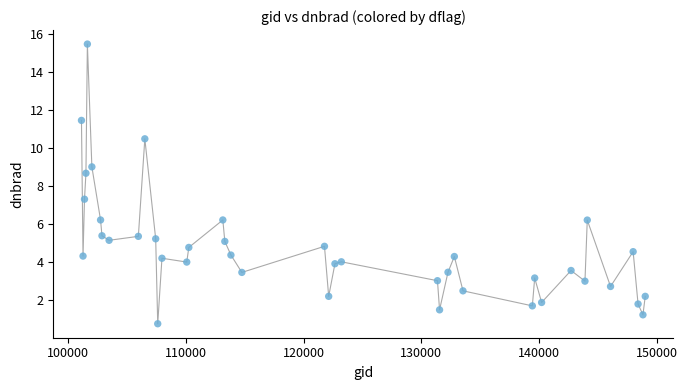

What is the range of Y values (max minus min)?

14.7